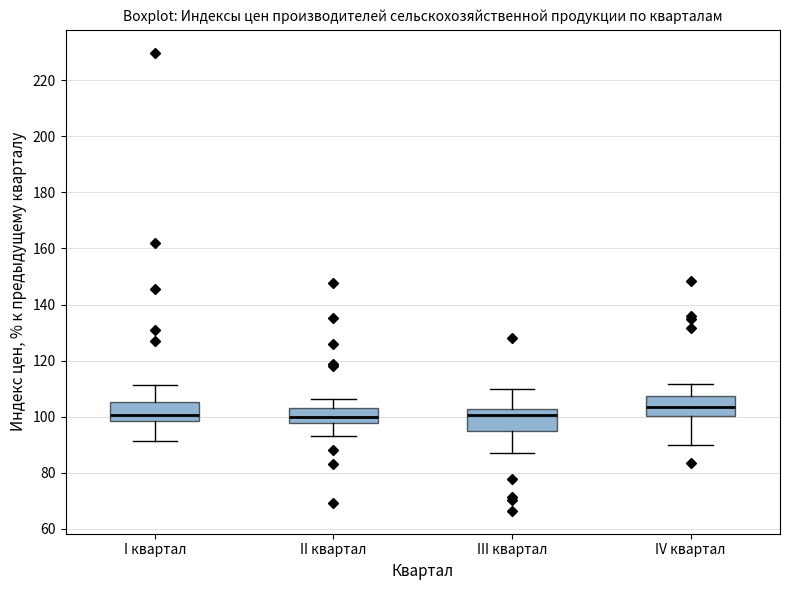

Where does the median line of the box for III квартал sit on the y-axis? The values are not printed on the chart, so give them approximately, as read against the axis.

100